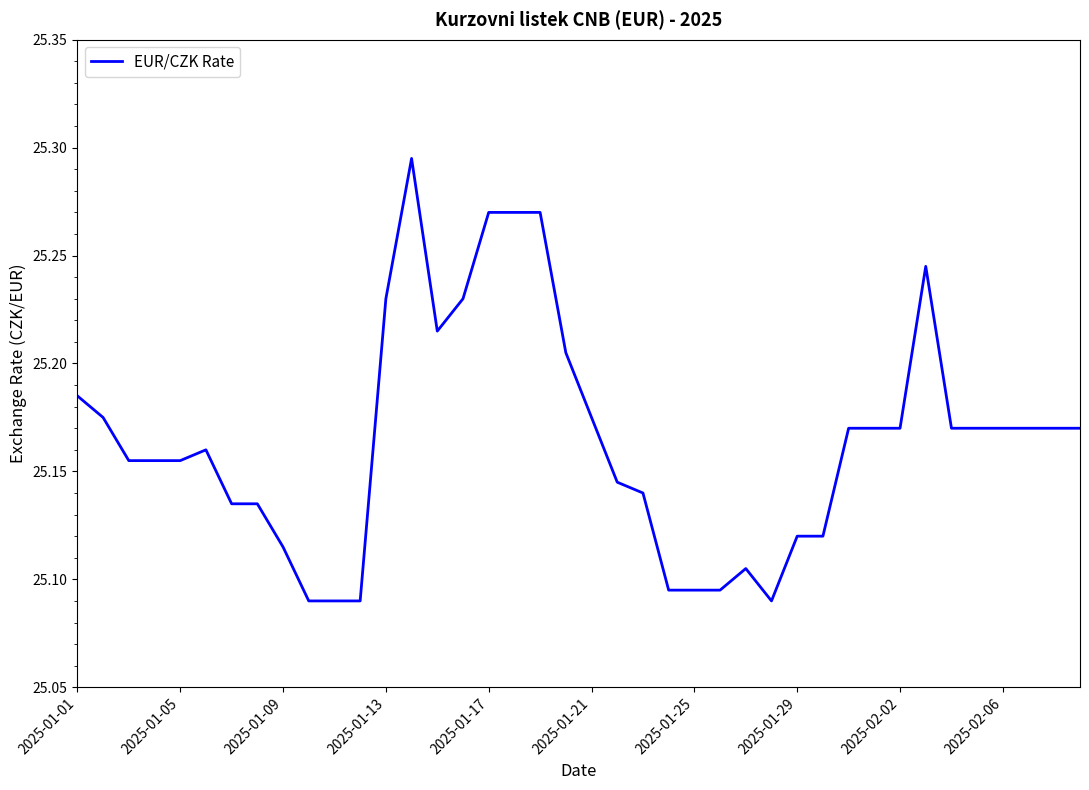

Does the chart display data point markers on the line(s)?

No